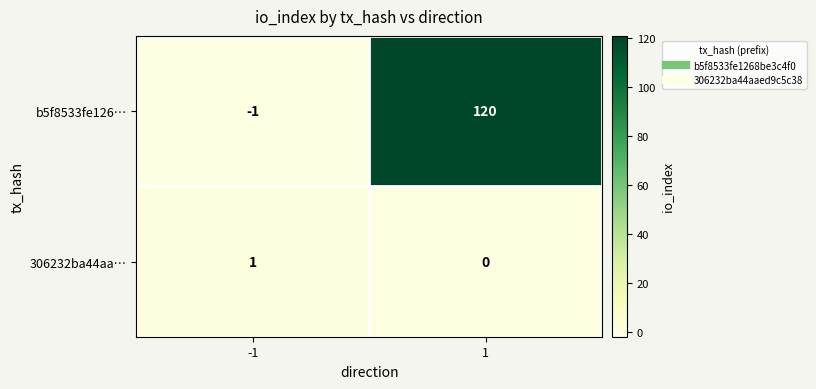

Which series changed the most between -1 and 1?

b5f8533fe126…